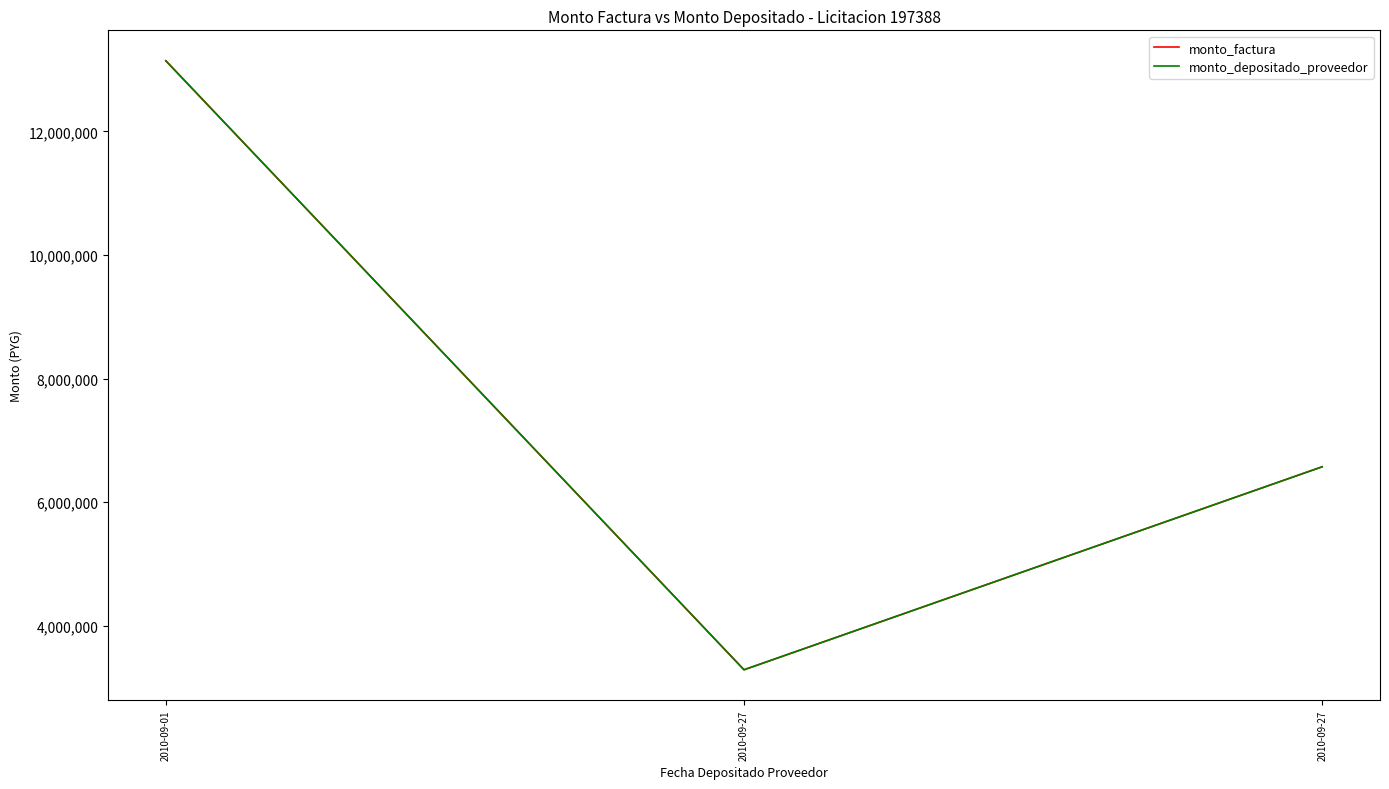

Rank the categories by monto_depositado_proveedor value from lowest to highest.

2010-09-27, 2010-09-27, 2010-09-01